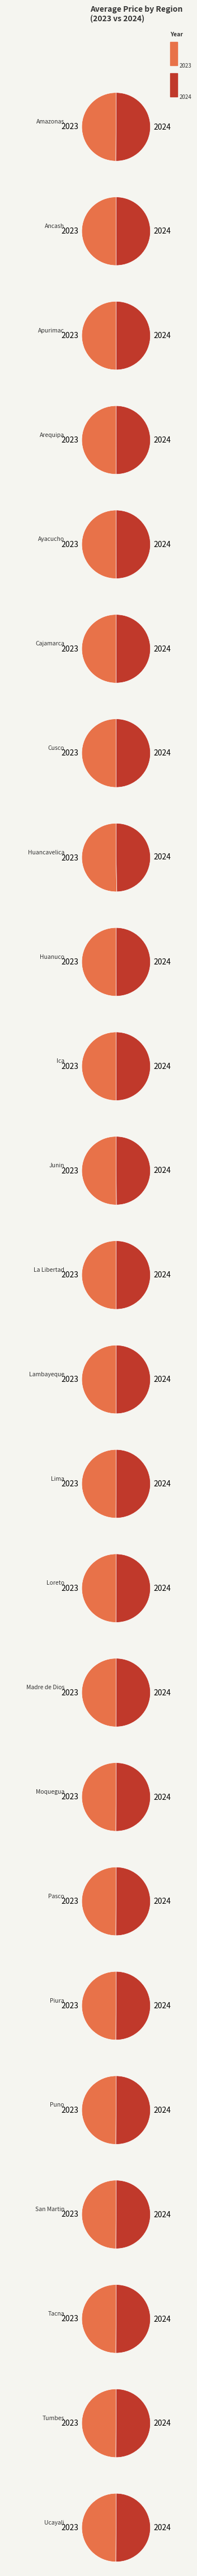

How many slices are in this pie chart?

24